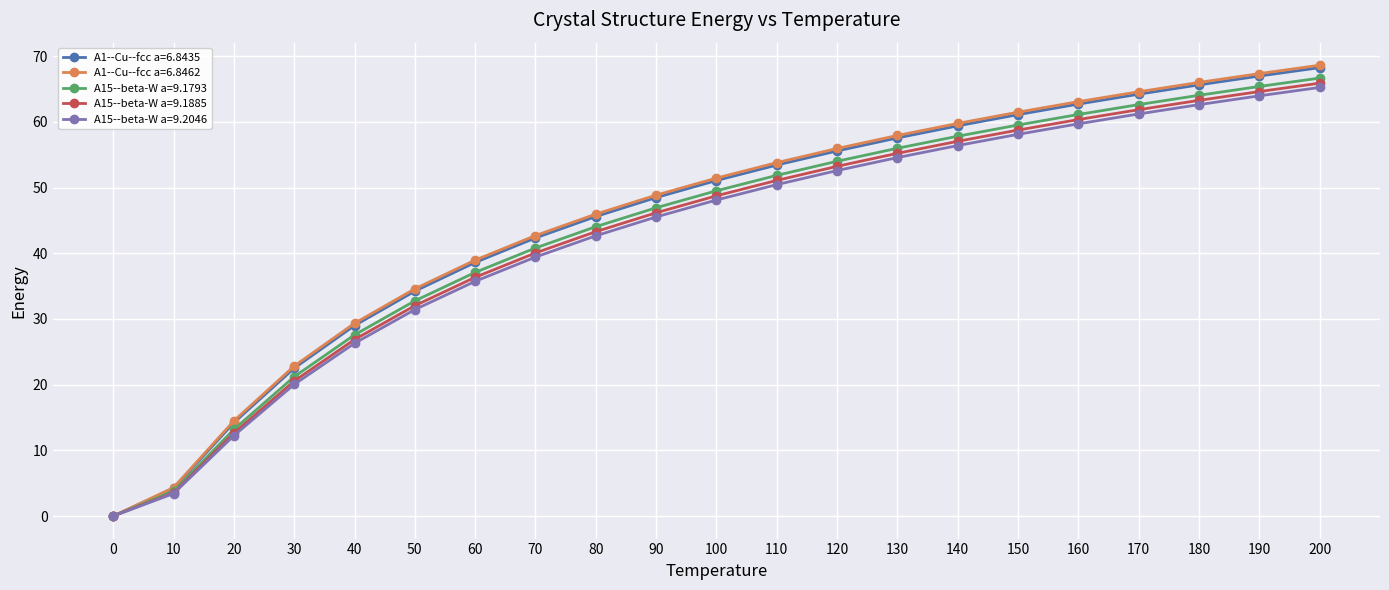

What is the total value across all series at 100?

248.8